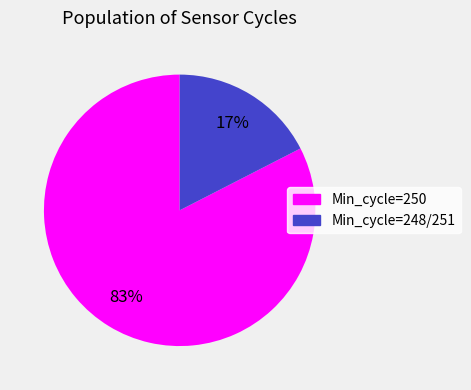

Is there any slice that represents more than half of the pie?

Yes